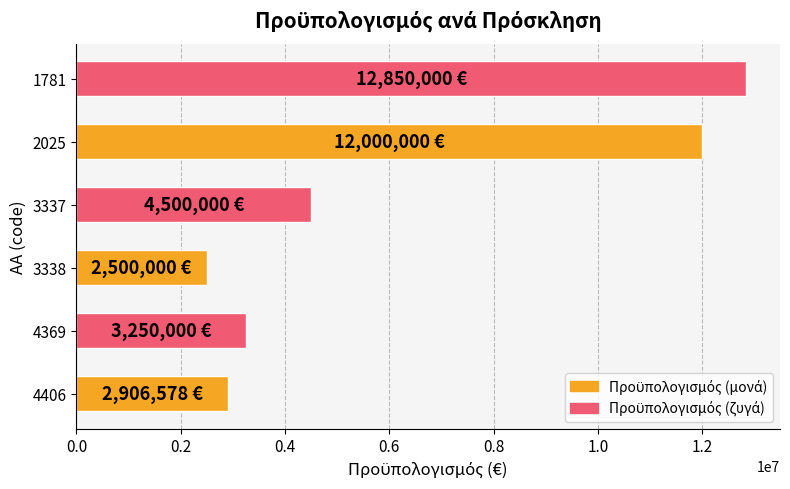

Which category has the lowest value across all series?

3338